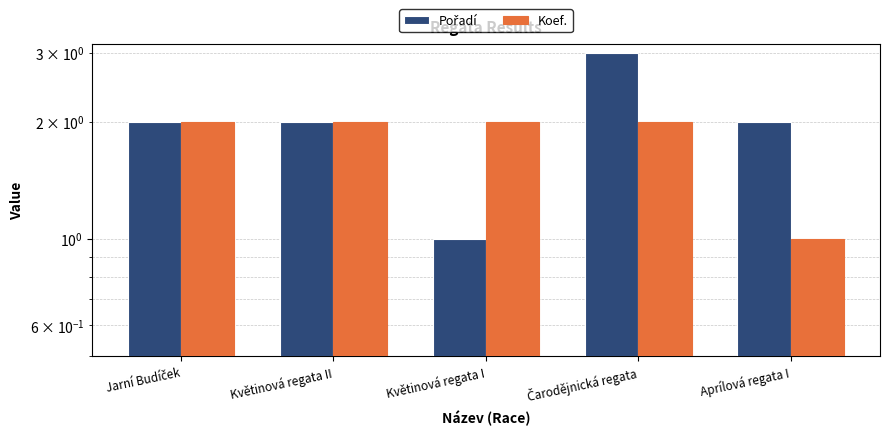

The value of Pořadí at Květinová regata II is 3. True or false?

False